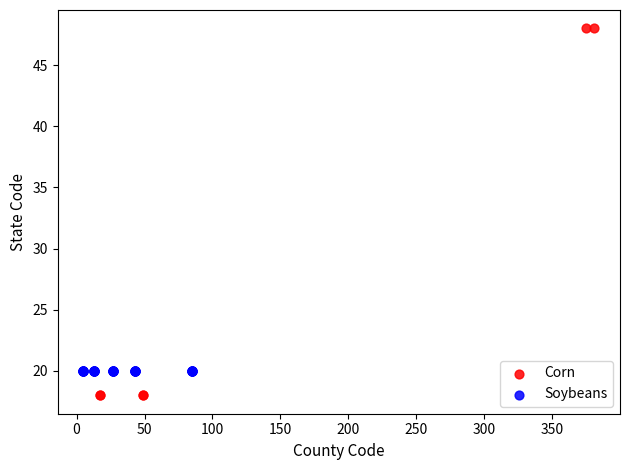

Which series contains the lowest Y value?

Corn